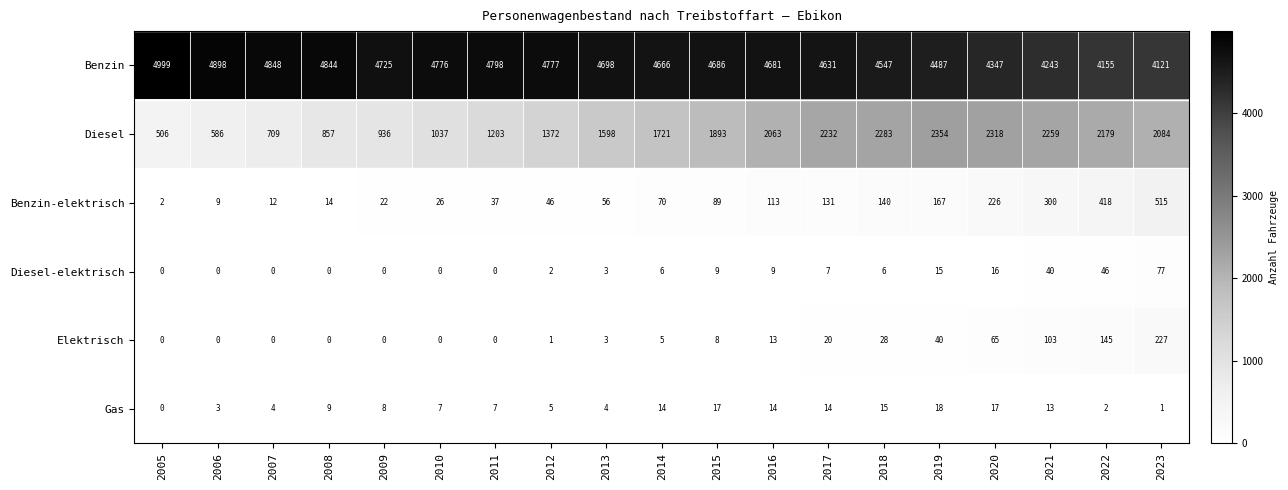

Where is Diesel nearest to the value 1430?

2012